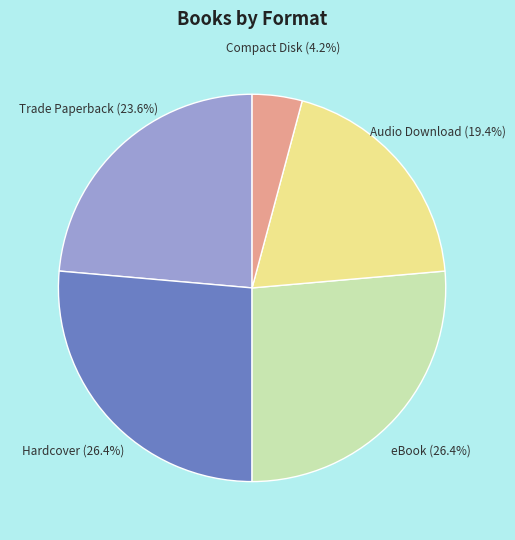

Does any single category account for the majority?

No